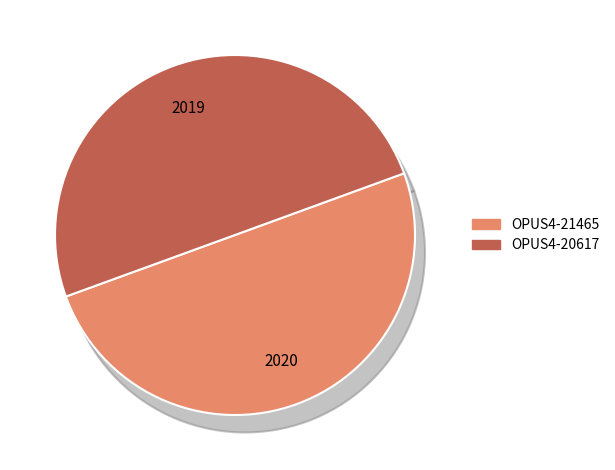

Do OPUS4-21465 and OPUS4-20617 together represent more than half of the pie?

Yes